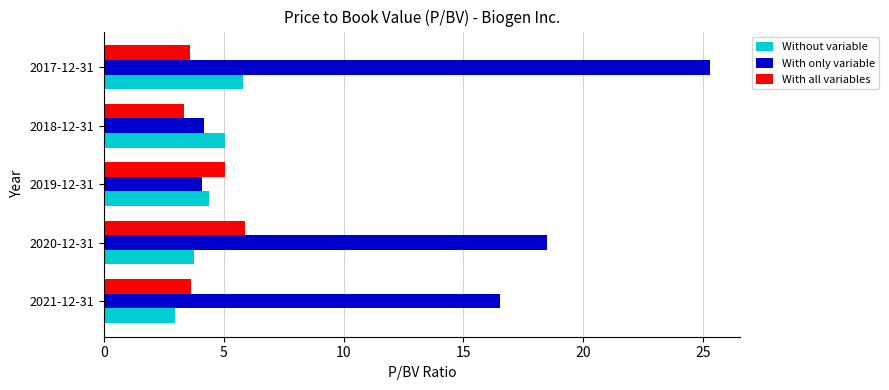

What is the difference between the highest and lowest values at 2017-12-31?

21.7